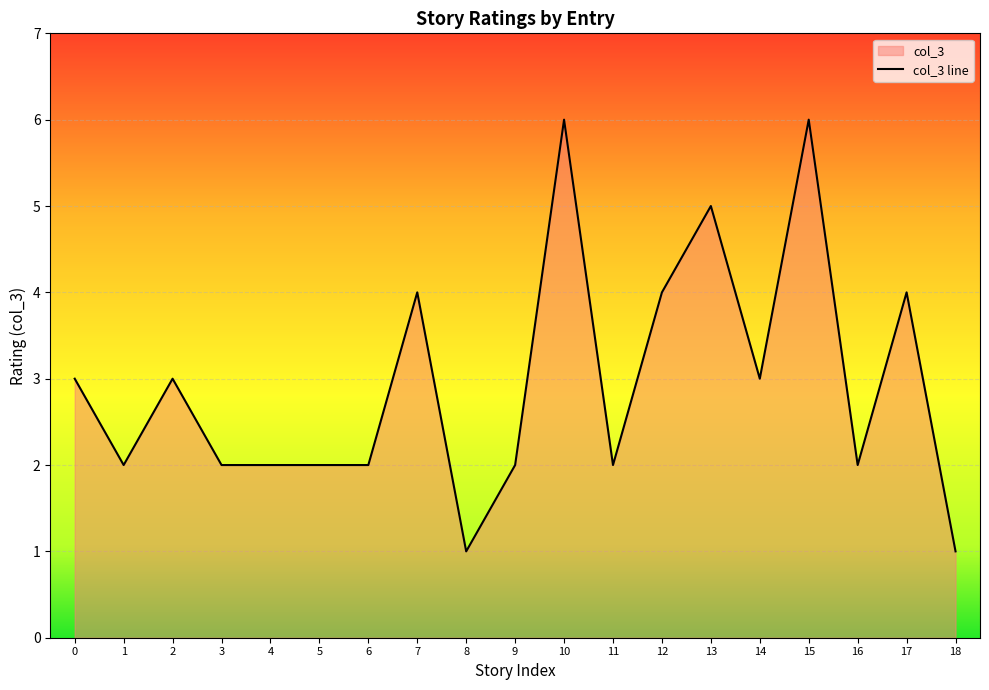

The value at 9 is 2. True or false?

True